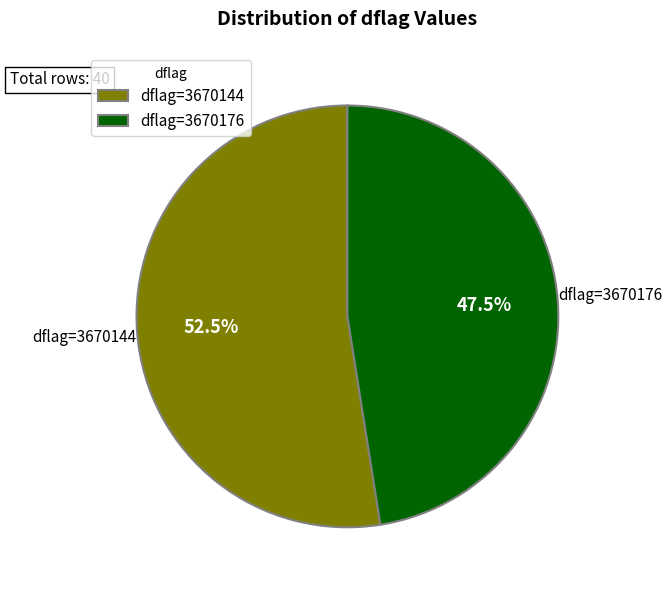

Does any single category account for the majority?

Yes